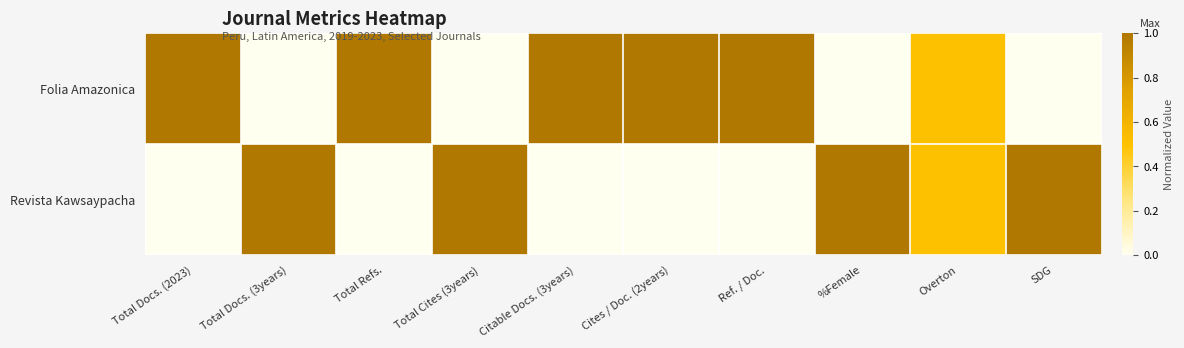

At Total Cites (3years), list the series in order from smallest to largest.

Folia Amazonica, Revista Kawsaypacha